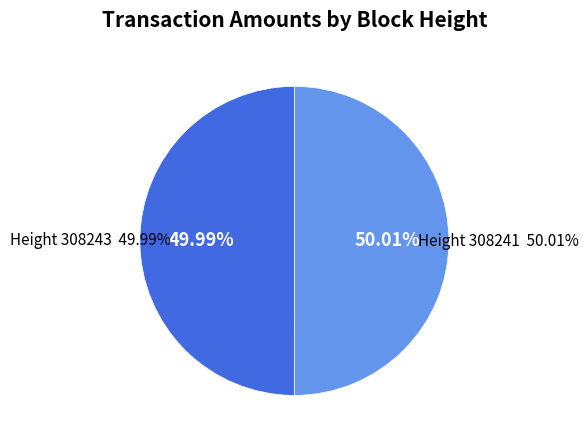

True or false: 308243 accounts for 43% of the total.

False